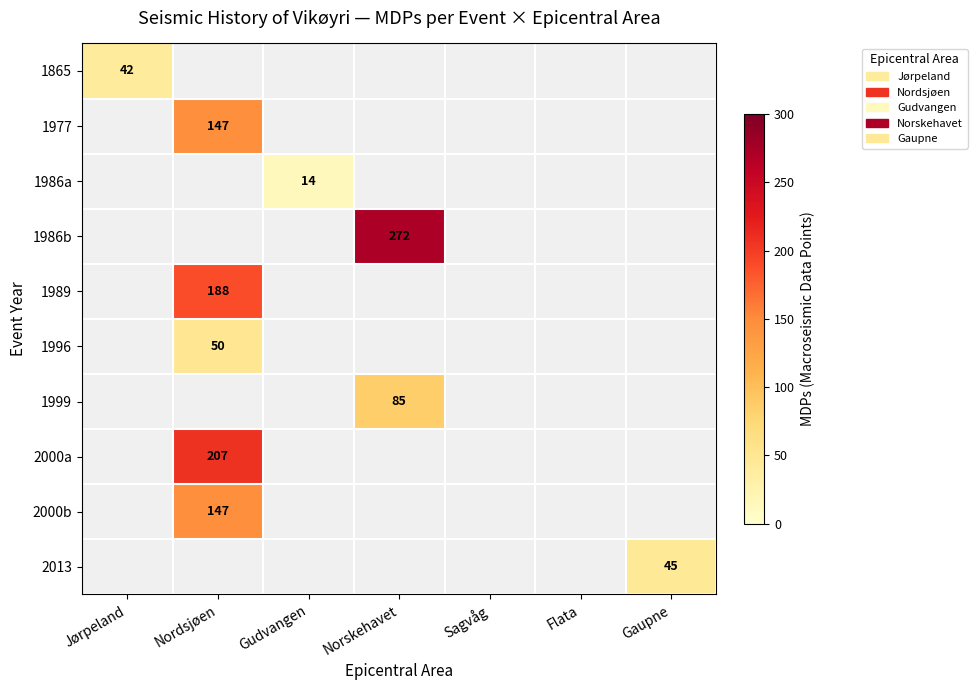

At Gudvangen, list the series in order from smallest to largest.

1865, 1977, 1986a, 1986b, 1989, 1996, 1999, 2000a, 2000b, 2013